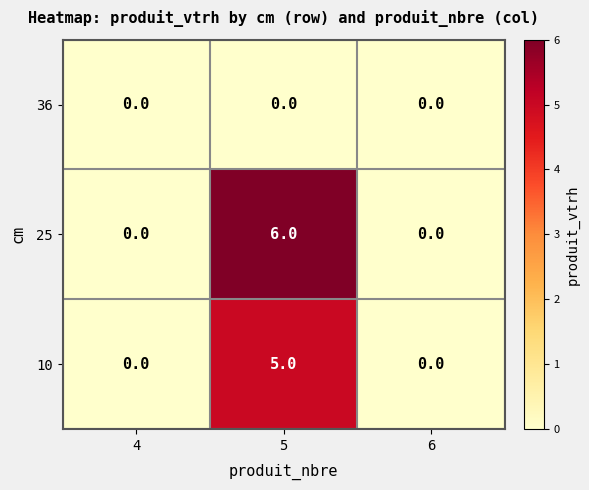

Which series has the largest total across all categories?

25